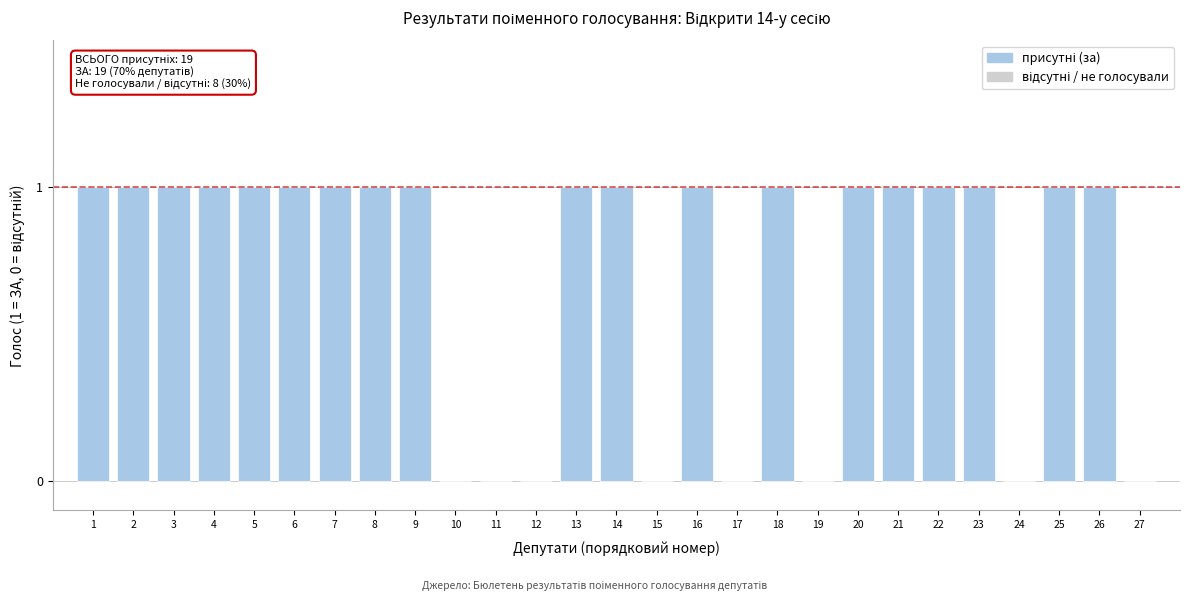

Reading left to right, what are all the values shown in this chart?

1=1	2=1	3=1	4=1	5=1	6=1	7=1	8=1	9=1	10=0	11=0	12=0	13=1	14=1	15=0	16=1	17=0	18=1	19=0	20=1	21=1	22=1	23=1	24=0	25=1	26=1	27=0